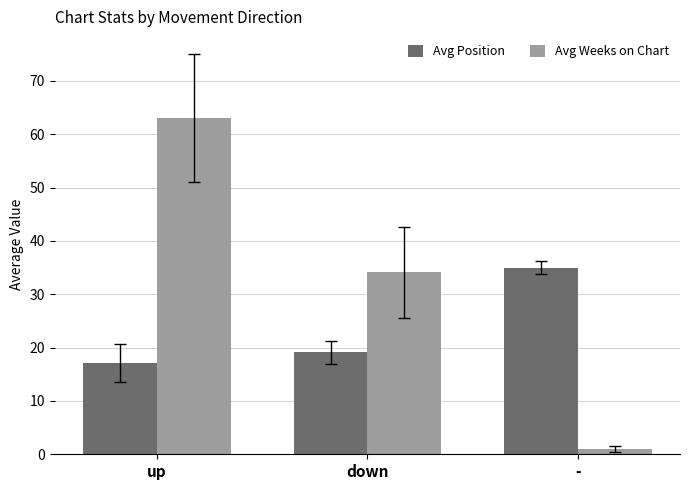

How many data points does each series have?

3